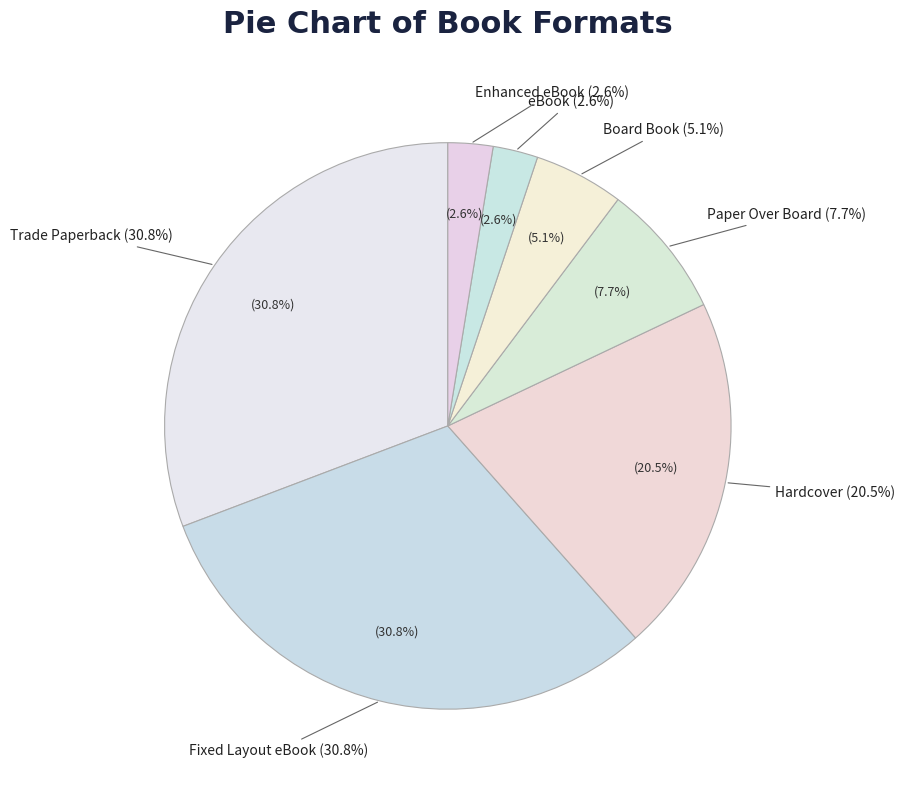

What is the largest slice in the pie chart?

Trade Paperback